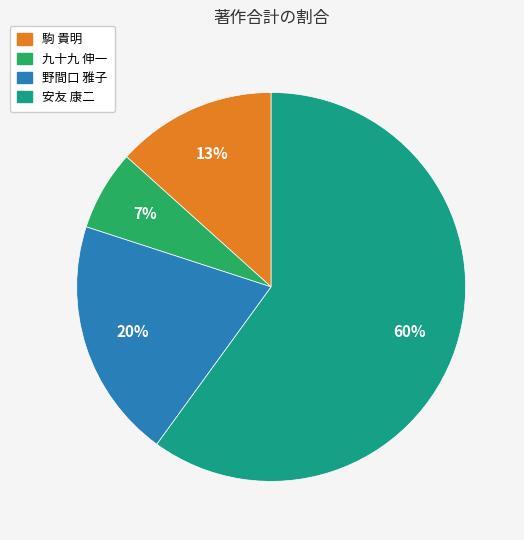

To the nearest percent, what is the average slice percentage?

25%